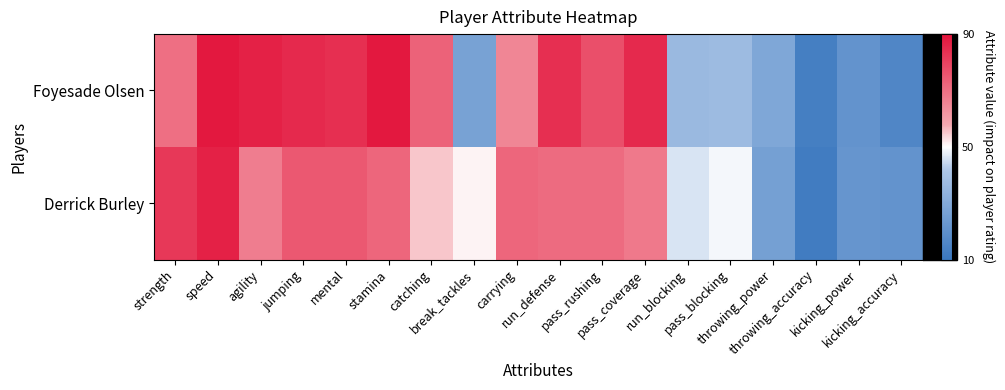

Which label corresponds to the smallest value in the chart?

throwing_accuracy